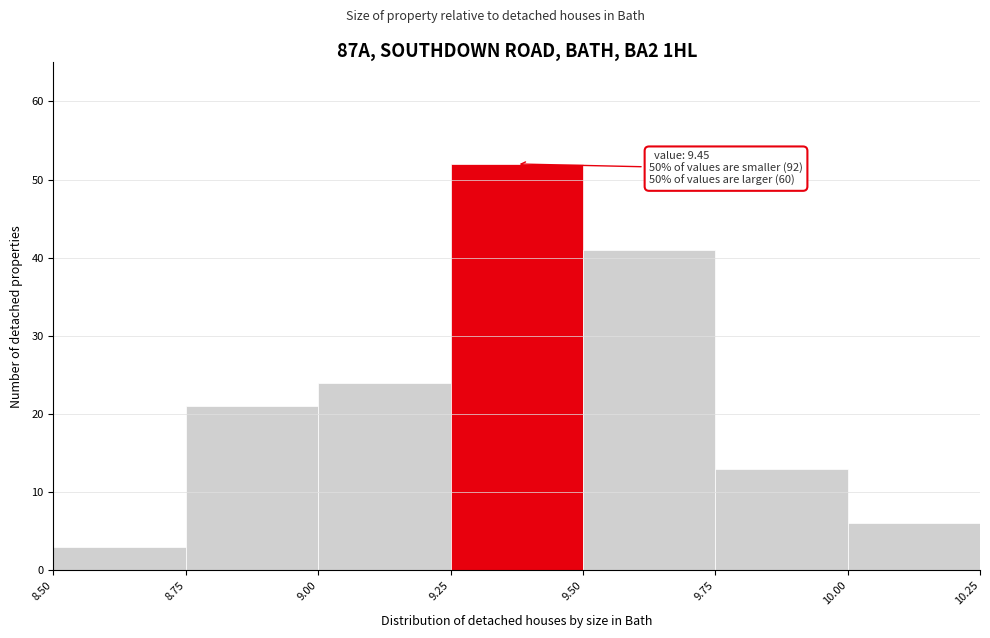

Which range on the x-axis has the tallest bar?

9.25 to 9.50